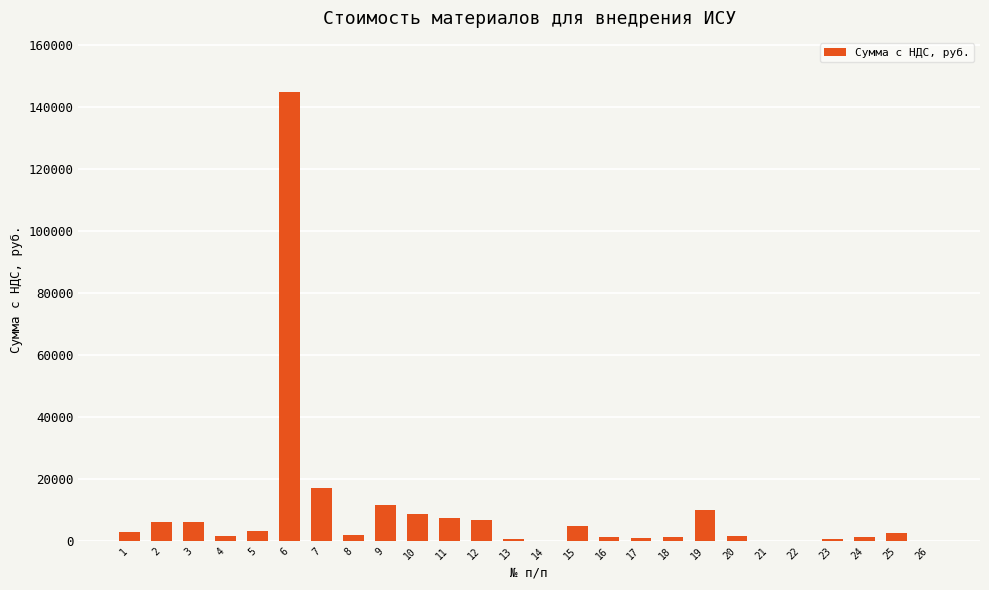

Read the value at 26.

52.0